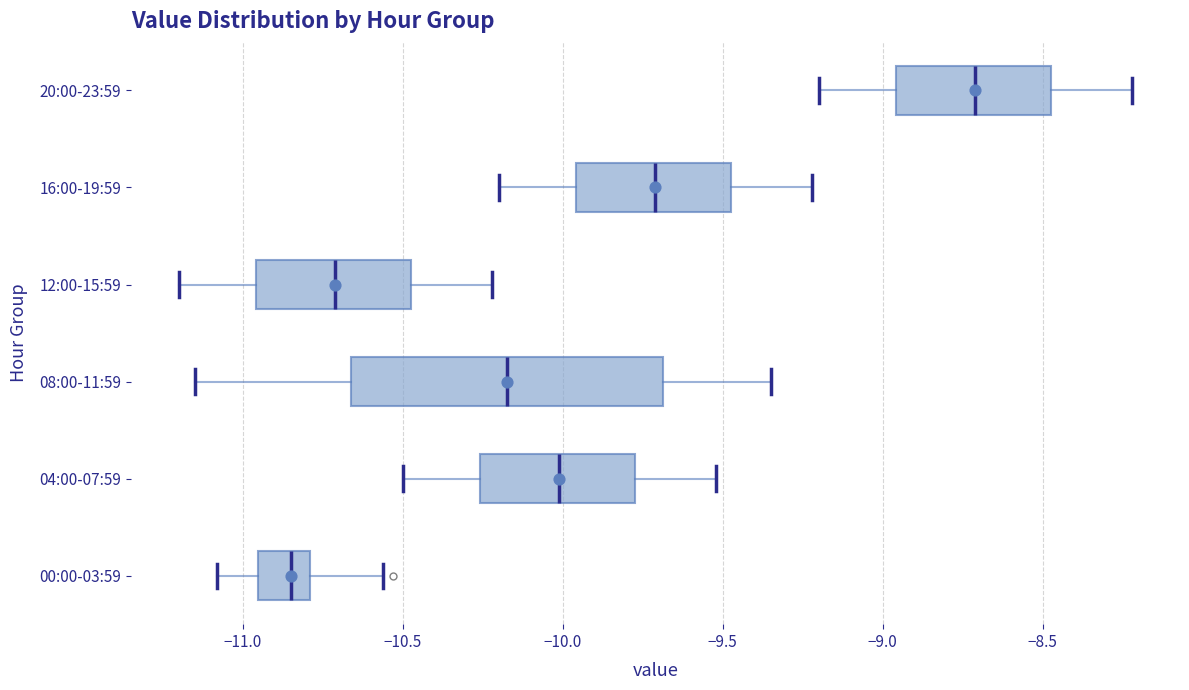

Reading bottom to top, transcribe this box plot: for each box, give where its median line is, the range the box spans, and where its two whiskers end, as read against the x-axis. The values are not printed on the chart, so give them approximately, as read against the axis.

00:00-03:59: median -10.85, box -10.95 to -10.80, whiskers -11.10 to -10.55
04:00-07:59: median -10.00, box -10.25 to -9.75, whiskers -10.50 to -9.50
08:00-11:59: median -10.15, box -10.65 to -9.70, whiskers -11.15 to -9.35
12:00-15:59: median -10.70, box -10.95 to -10.45, whiskers -11.20 to -10.20
16:00-19:59: median -9.70, box -9.95 to -9.45, whiskers -10.20 to -9.20
20:00-23:59: median -8.70, box -8.95 to -8.45, whiskers -9.20 to -8.20